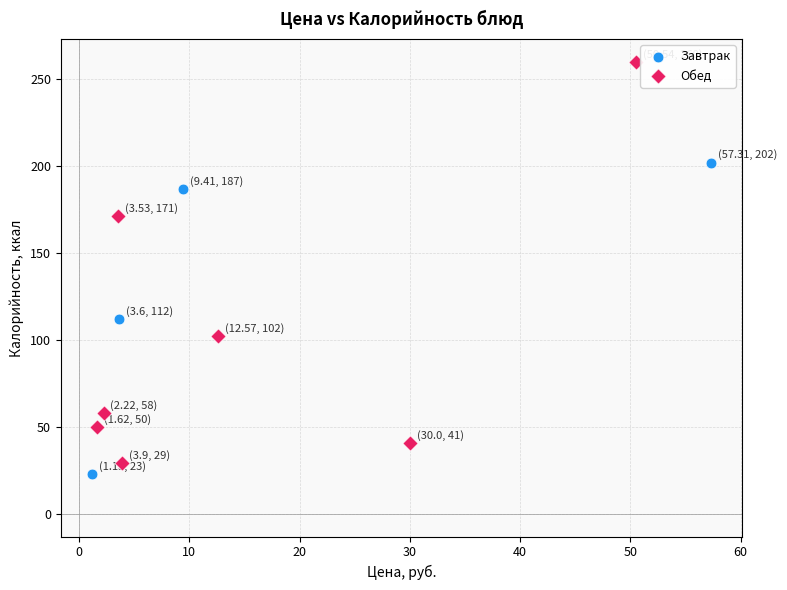

Which series has the widest spread of Y values?

Обед